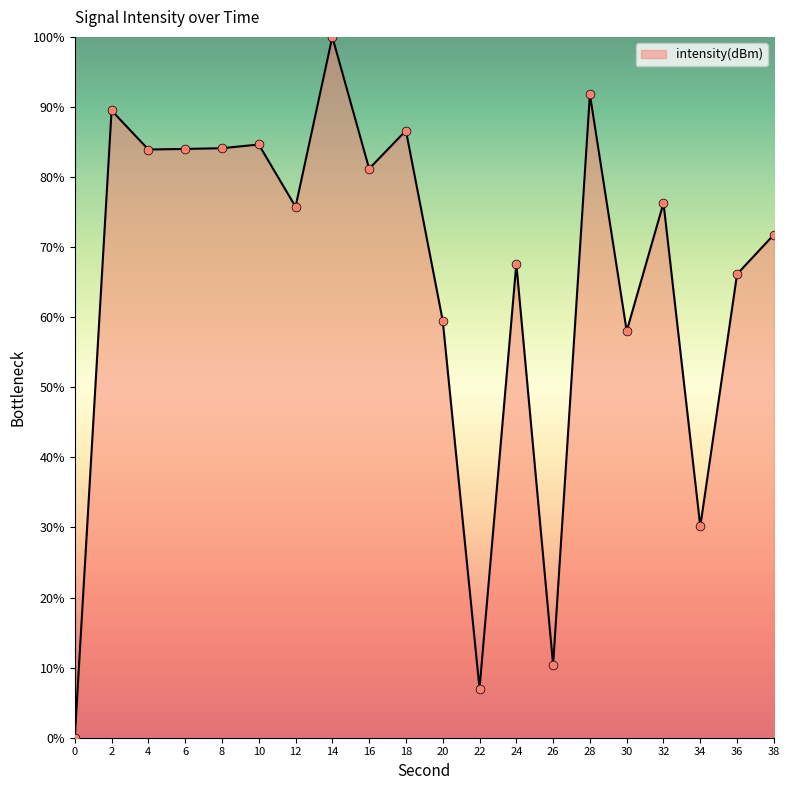

Approximately how many times larger is the value at 20 compared to 28?

0.6